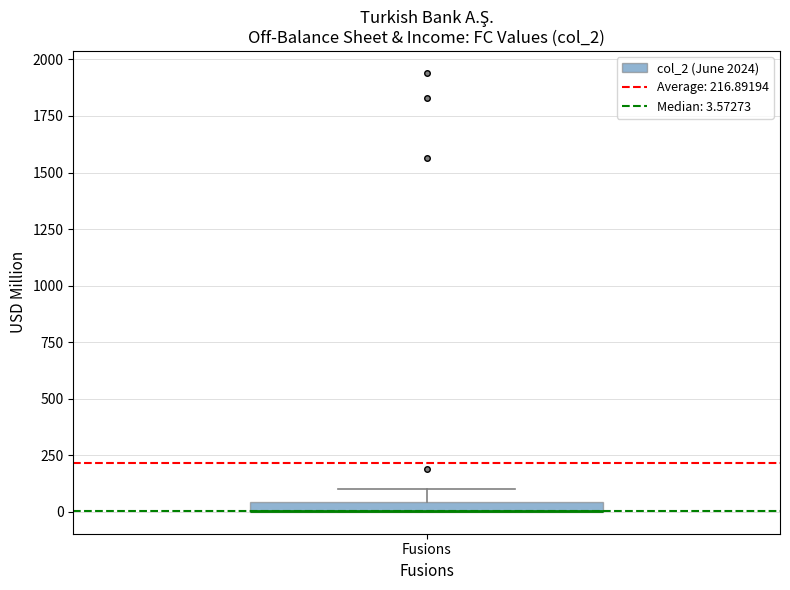

Where is the lower edge of the box for Fusions on the y-axis? The values are not printed on the chart, so give them approximately, as read against the axis.

0